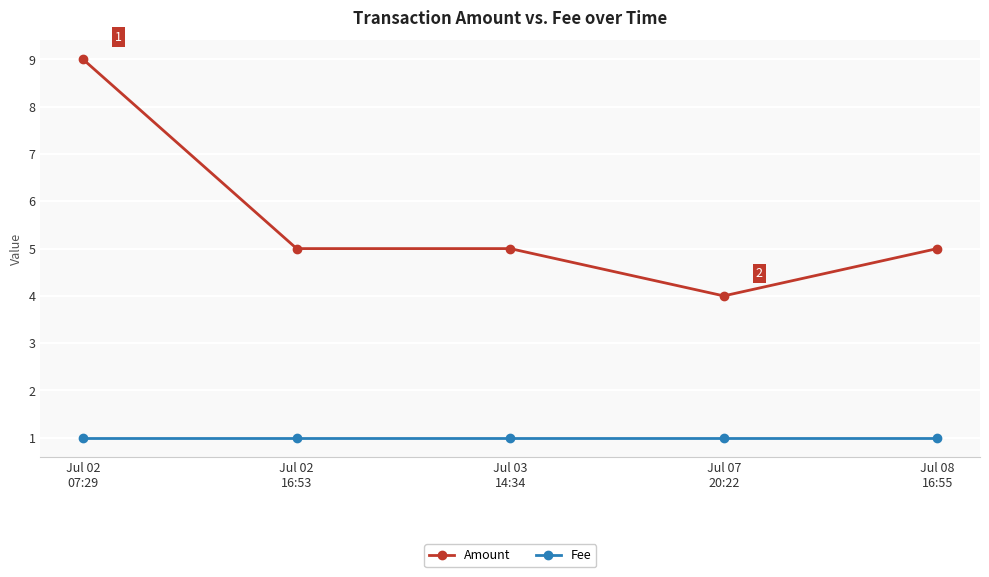

Which series has the largest total across all categories?

Amount